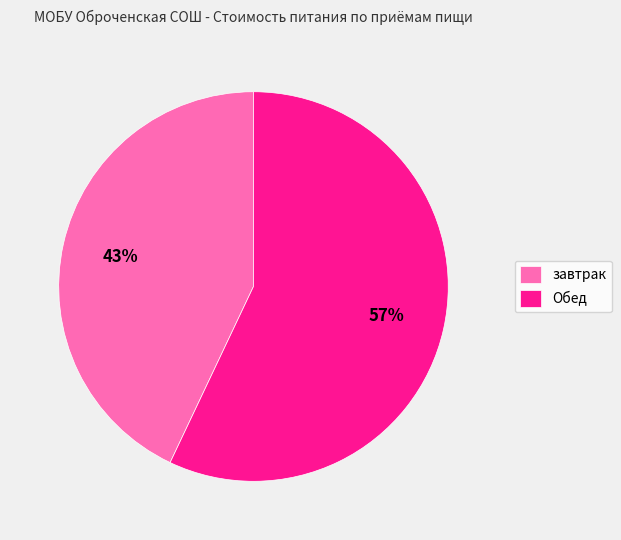

To the nearest percent, what percentage of the pie is Обед?

57%